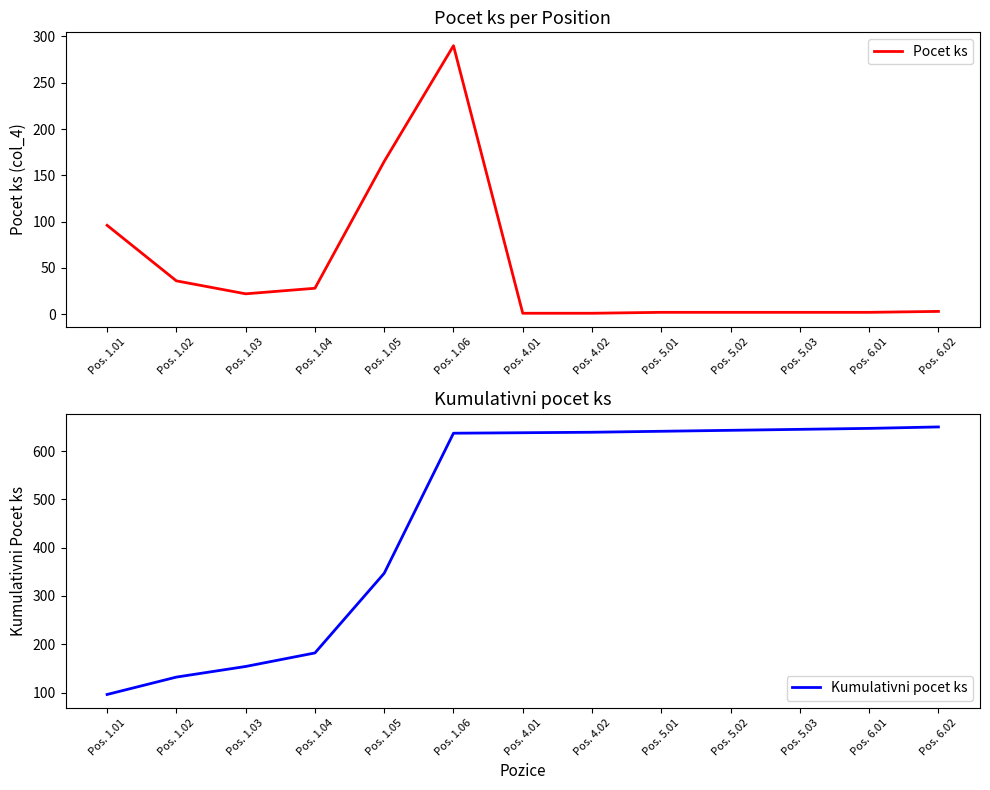

Is it true that Pocet ks equals 96 at Pos. 1.01?

True